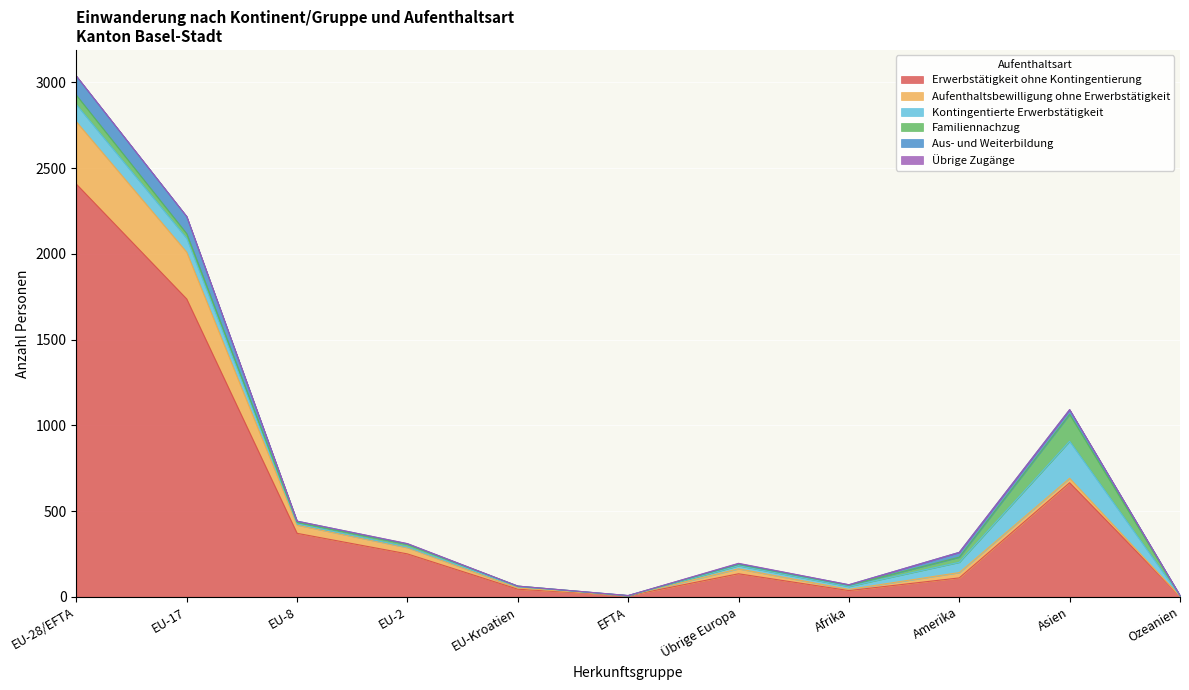

Reading right to left, list all the values displayed in this chart.

Erwerbstätigkeit ohne Kontingentierung: Ozeanien=3	Asien=665	Amerika=110	Afrika=36	Übrige Europa=134	EFTA=6	EU-Kroatien=44	EU-2=250	EU-8=370	EU-17=1737	EU-28/EFTA=2407
Aufenthaltsbewilligung ohne Erwerbstätigkeit: Ozeanien=0	Asien=26	Amerika=31	Afrika=7	Übrige Europa=29	EFTA=0	EU-Kroatien=7	EU-2=36	EU-8=48	EU-17=273	EU-28/EFTA=364
Kontingentierte Erwerbstätigkeit: Ozeanien=2	Asien=216	Amerika=60	Afrika=17	Übrige Europa=18	EFTA=0	EU-Kroatien=8	EU-2=4	EU-8=7	EU-17=81	EU-28/EFTA=100
Familiennachzug: Ozeanien=1	Asien=157	Amerika=30	Afrika=7	Übrige Europa=8	EFTA=0	EU-Kroatien=3	EU-2=16	EU-8=9	EU-17=27	EU-28/EFTA=55
Aus- und Weiterbildung: Ozeanien=2	Asien=27	Amerika=28	Afrika=3	Übrige Europa=4	EFTA=1	EU-Kroatien=0	EU-2=3	EU-8=7	EU-17=100	EU-28/EFTA=111
Übrige Zugänge: Ozeanien=0	Asien=1	Amerika=0	Afrika=0	Übrige Europa=2	EFTA=0	EU-Kroatien=0	EU-2=1	EU-8=0	EU-17=0	EU-28/EFTA=1